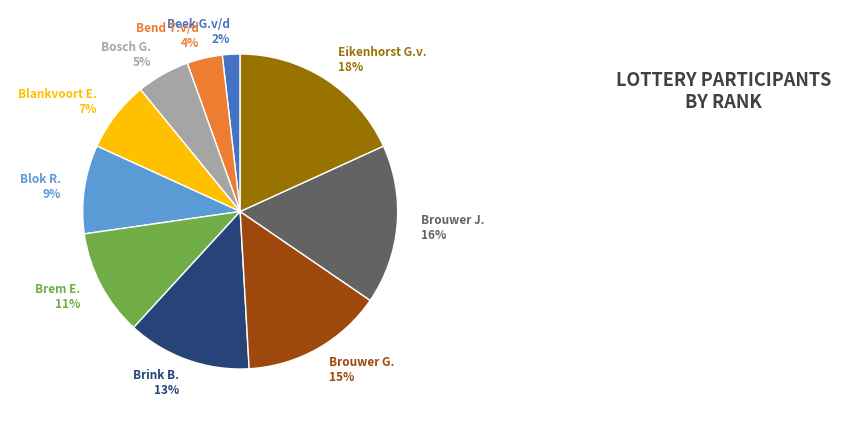

Is there any slice that represents more than half of the pie?

No